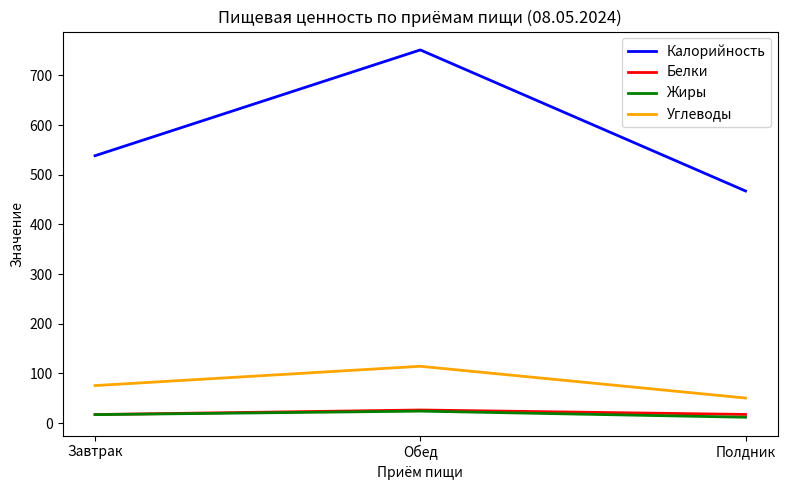

True or false: Углеводы has a value of 75.3 at Завтрак.

True